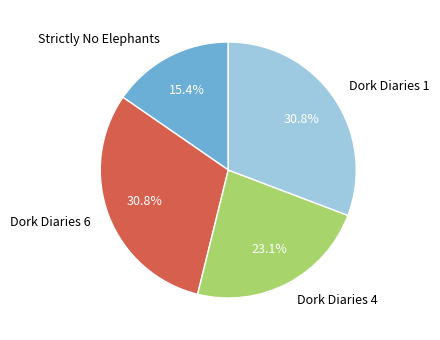

Combined, do Dork Diaries 4 and Dork Diaries 6 account for over 50%?

Yes